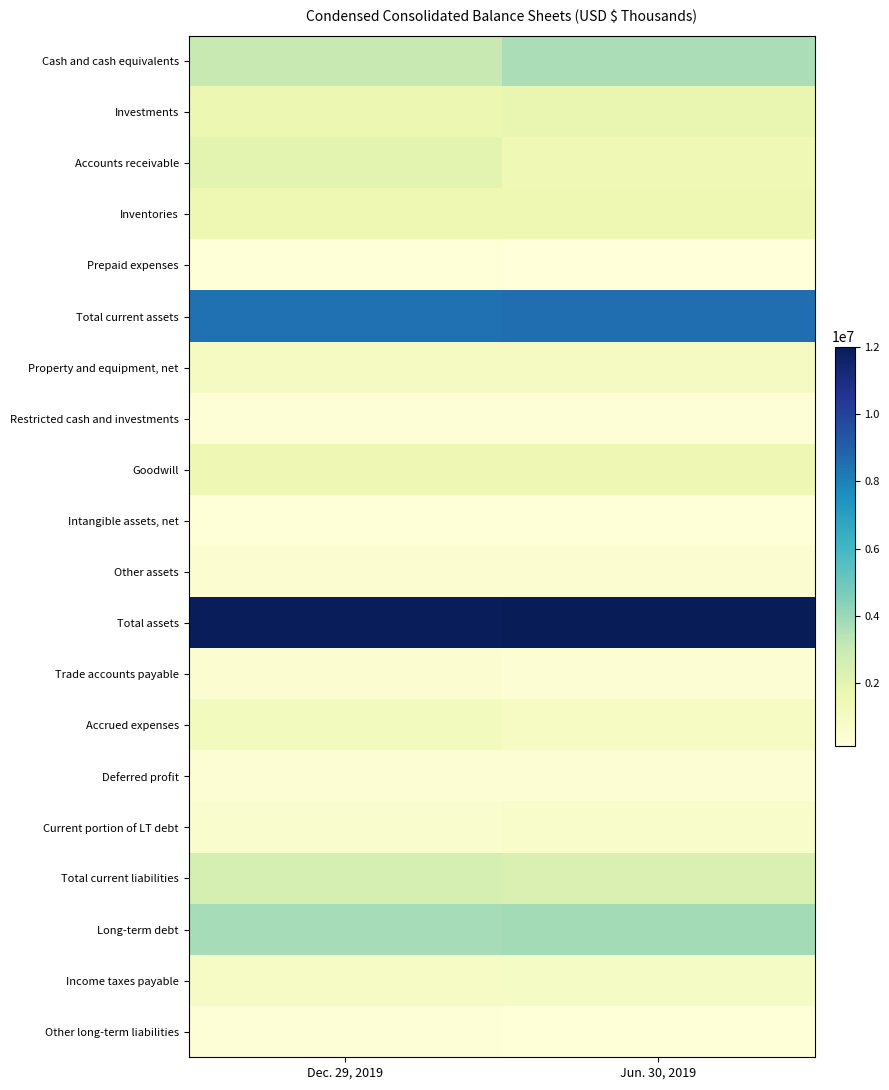

Reading left to right, extract all data points from this chart.

Cash and cash equivalents: Dec. 29, 2019=3035887	Jun. 30, 2019=3658219
Investments: Dec. 29, 2019=1647867	Jun. 30, 2019=1772984
Accounts receivable: Dec. 29, 2019=2030490	Jun. 30, 2019=1455522
Inventories: Dec. 29, 2019=1528620	Jun. 30, 2019=1540140
Prepaid expenses: Dec. 29, 2019=212101	Jun. 30, 2019=133544
Total current assets: Dec. 29, 2019=8454965	Jun. 30, 2019=8560409
Property and equipment, net: Dec. 29, 2019=1047254	Jun. 30, 2019=1059077
Restricted cash and investments: Dec. 29, 2019=253907	Jun. 30, 2019=255177
Goodwill: Dec. 29, 2019=1484824	Jun. 30, 2019=1484597
Intangible assets, net: Dec. 29, 2019=193116	Jun. 30, 2019=216950
Other assets: Dec. 29, 2019=480056	Jun. 30, 2019=425123
Total assets: Dec. 29, 2019=11914122	Jun. 30, 2019=12001333
Trade accounts payable: Dec. 29, 2019=452779	Jun. 30, 2019=376561
Accrued expenses: Dec. 29, 2019=1114013	Jun. 30, 2019=946641
Deferred profit: Dec. 29, 2019=366417	Jun. 30, 2019=381317
Current portion of LT debt: Dec. 29, 2019=632292	Jun. 30, 2019=667131
Total current liabilities: Dec. 29, 2019=2565501	Jun. 30, 2019=2371650
Long-term debt: Dec. 29, 2019=3786067	Jun. 30, 2019=3822768
Income taxes payable: Dec. 29, 2019=872778	Jun. 30, 2019=892790
Other long-term liabilities: Dec. 29, 2019=272043	Jun. 30, 2019=190821